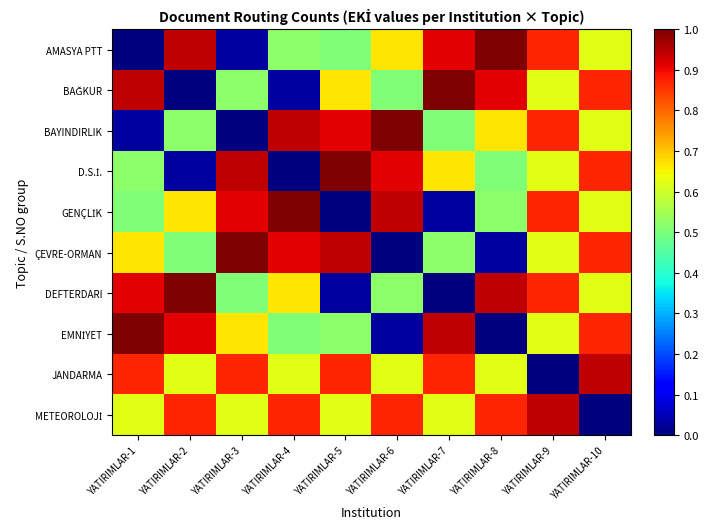

Rank the series by their maximum value, from lowest to highest.

JANDARMA, METEOROLOJİ, AMASYA PTT, BAĞKUR, BAYINDIRLIK, D.S.İ., GENÇLİK, ÇEVRE-ORMAN, DEFTERDARI, EMNİYET